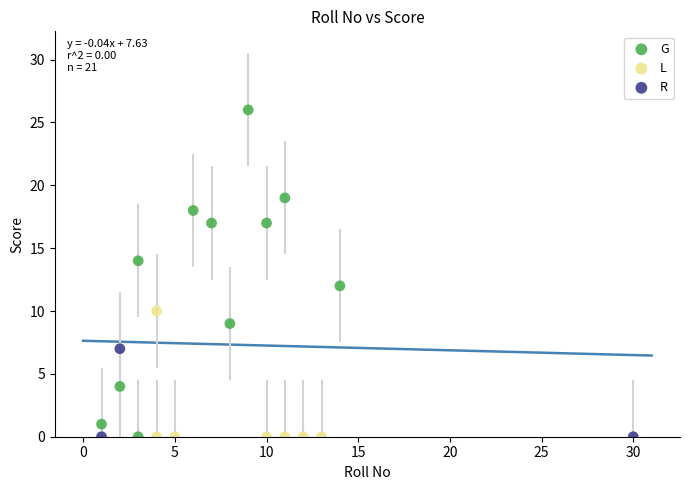

Which series has the largest Y range (max minus min)?

G